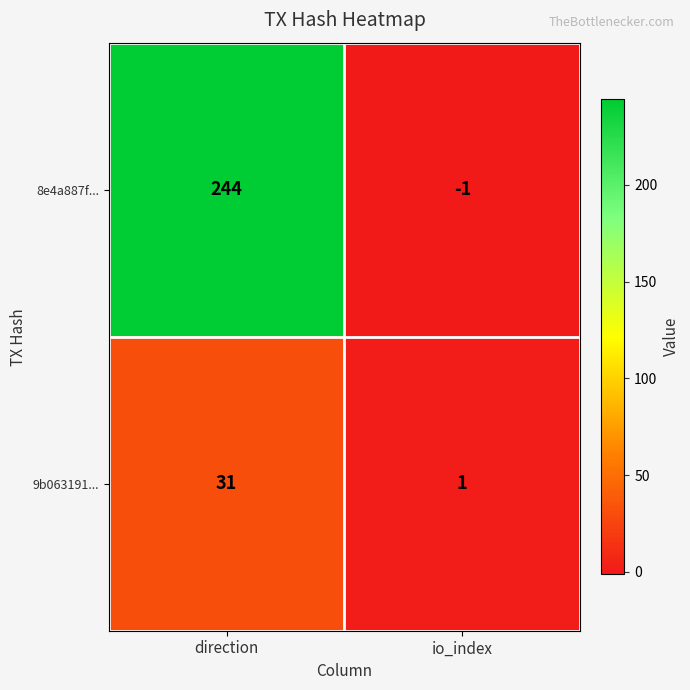

Reading left to right, transcribe all the data shown in this chart.

8e4a887f...: direction=244	io_index=-1
9b063191...: direction=31	io_index=1